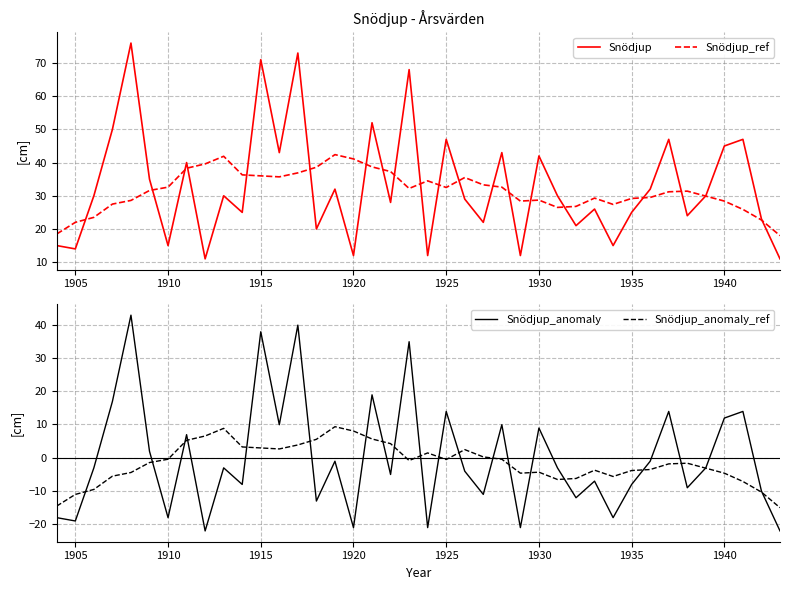

What is the highest value of the Snödjup_ref series?

42.4